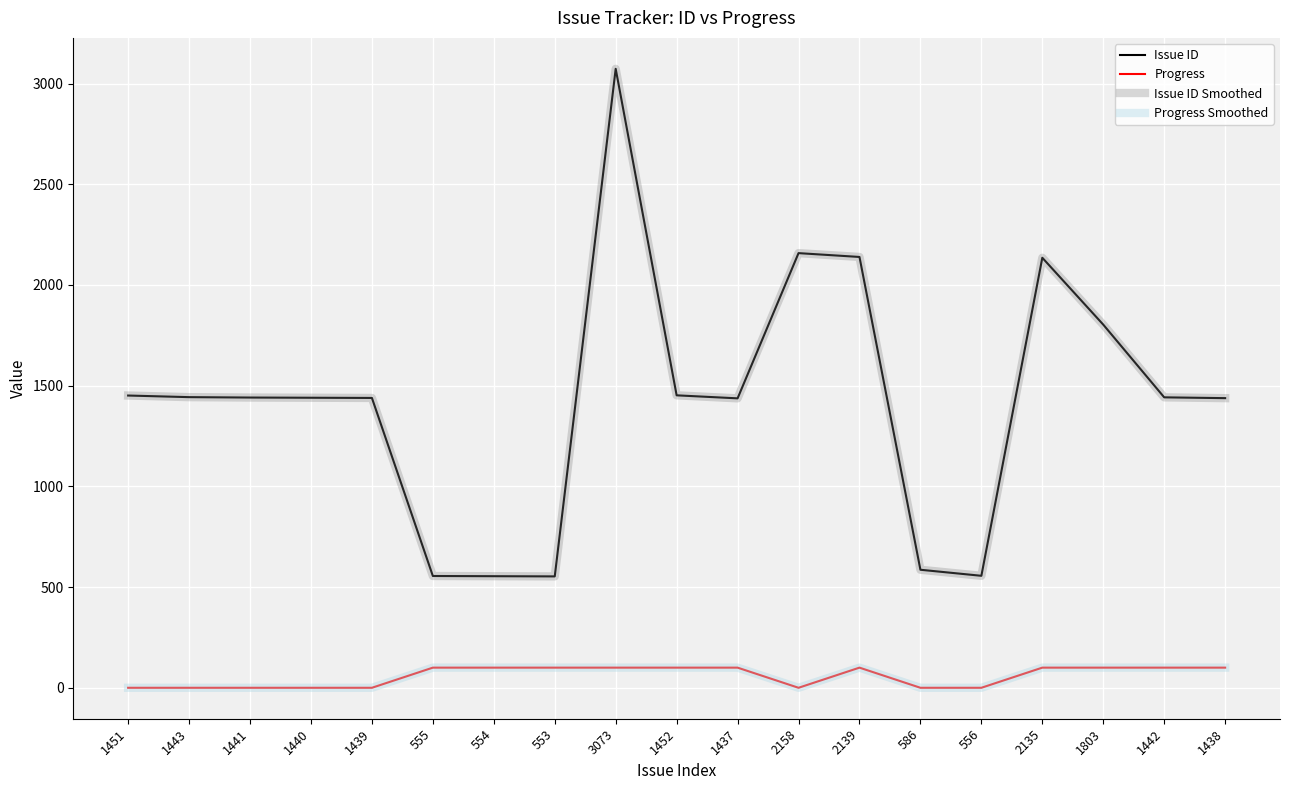

Does the chart have visible grid lines?

Yes